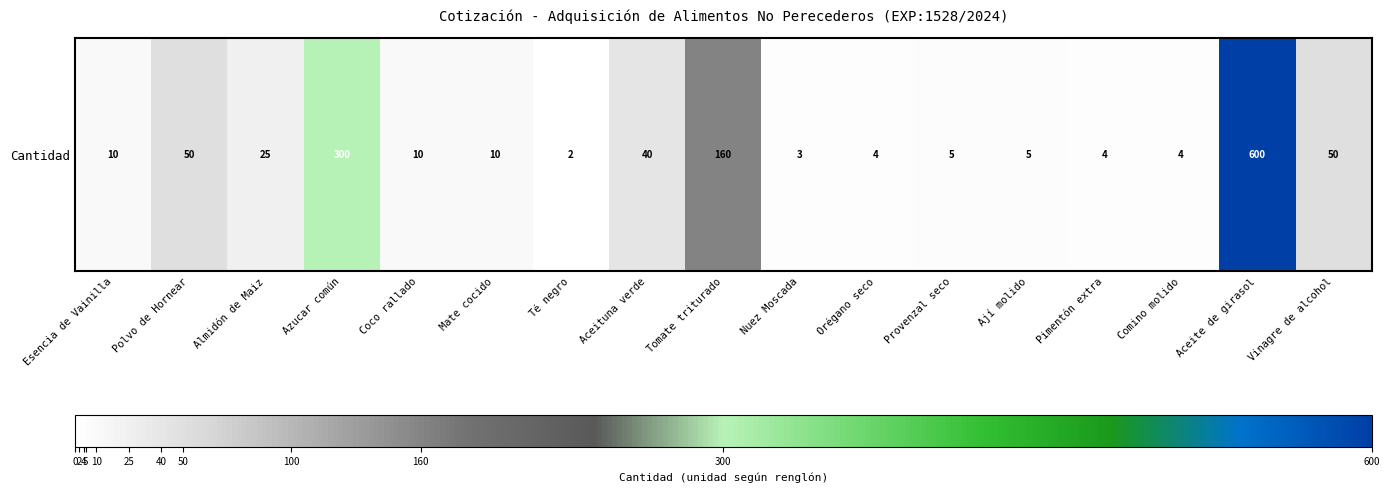

List the labels in order of value, largest first.

Aceite de girasol, Azucar común, Tomate triturado, Polvo de Hornear, Vinagre de alcohol, Aceituna verde, Almidón de Maiz, Esencia de Vainilla, Coco rallado, Mate cocido, Provenzal seco, Ají molido, Orégano seco, Pimentón extra, Comino molido, Nuez Moscada, Té negro